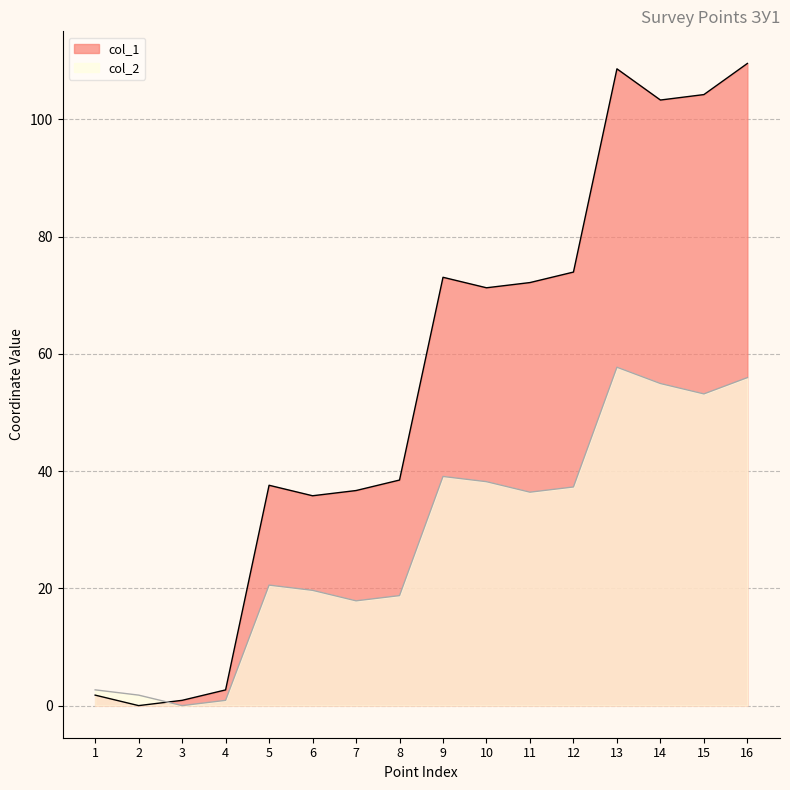

What is the value of the col_1 point at the 7th from the left?

36.7